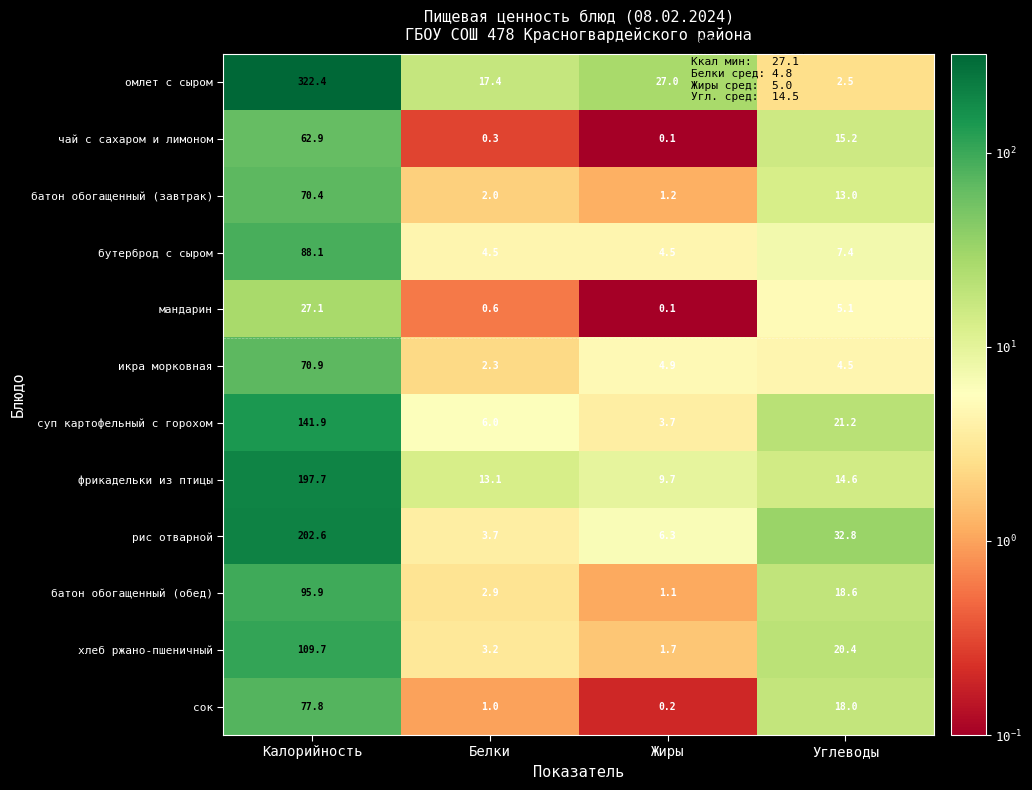

What is the total value across all series at Калорийность?

1467.4